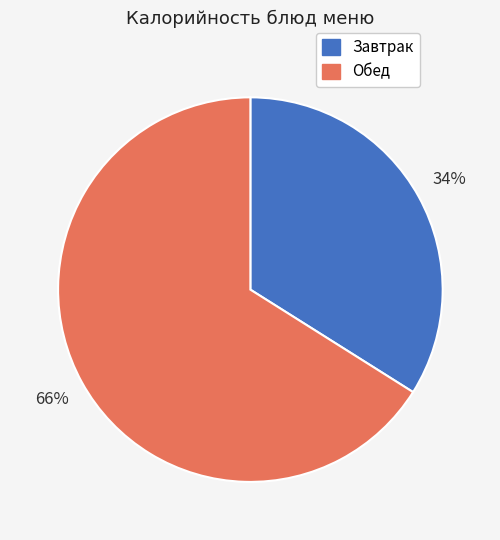

Is there a majority slice in this chart?

Yes